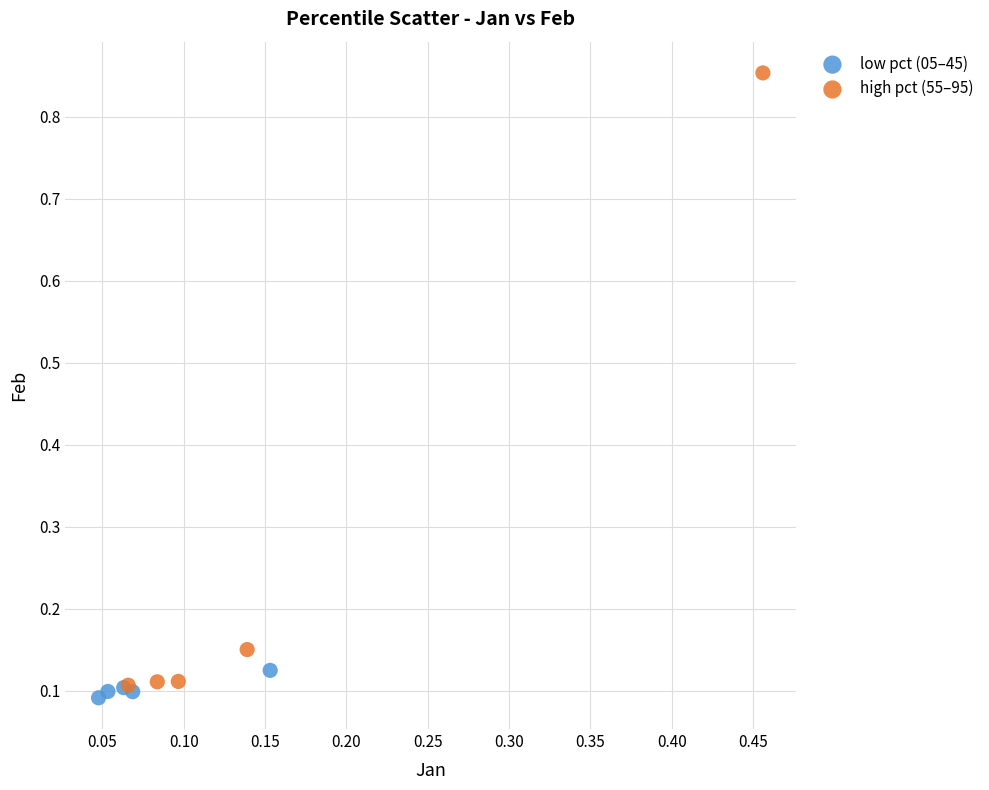

Which series has the widest spread of Y values?

high pct (55–95)